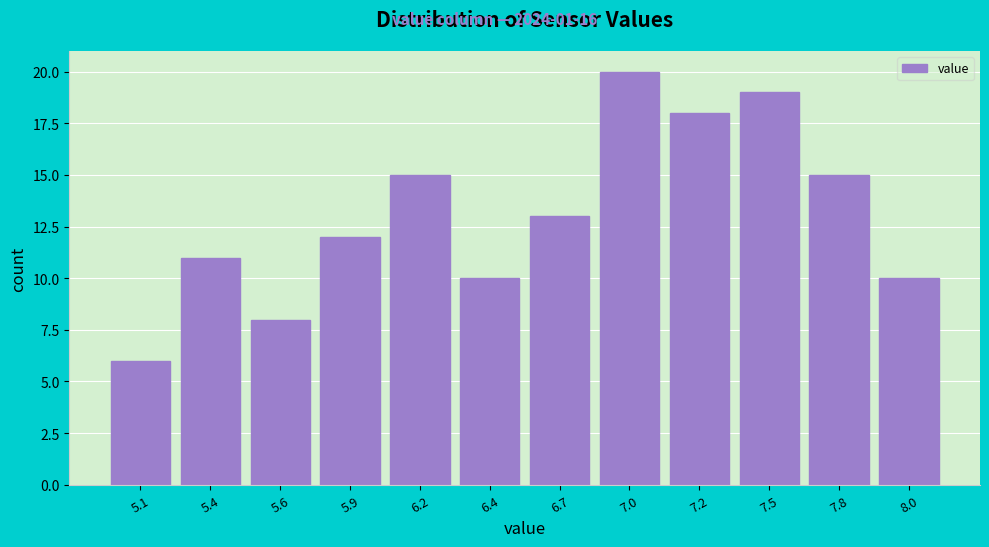

Reading left to right, extract all data points from this chart.

5.1=6	5.4=11	5.6=8	5.9=12	6.2=15	6.4=10	6.7=13	7.0=20	7.2=18	7.5=19	7.8=15	8.0=10